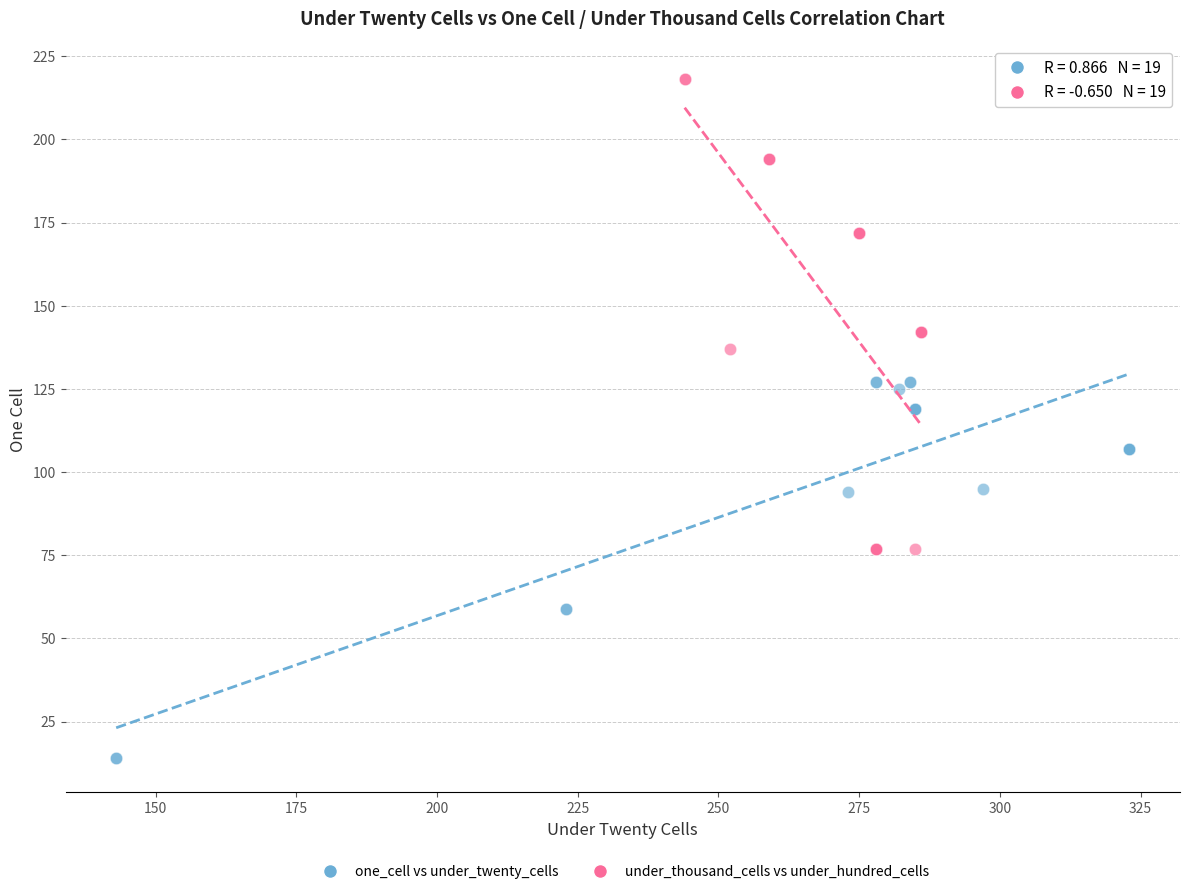

Which series contains the highest Y value?

under_thousand_cells vs under_hundred_cells